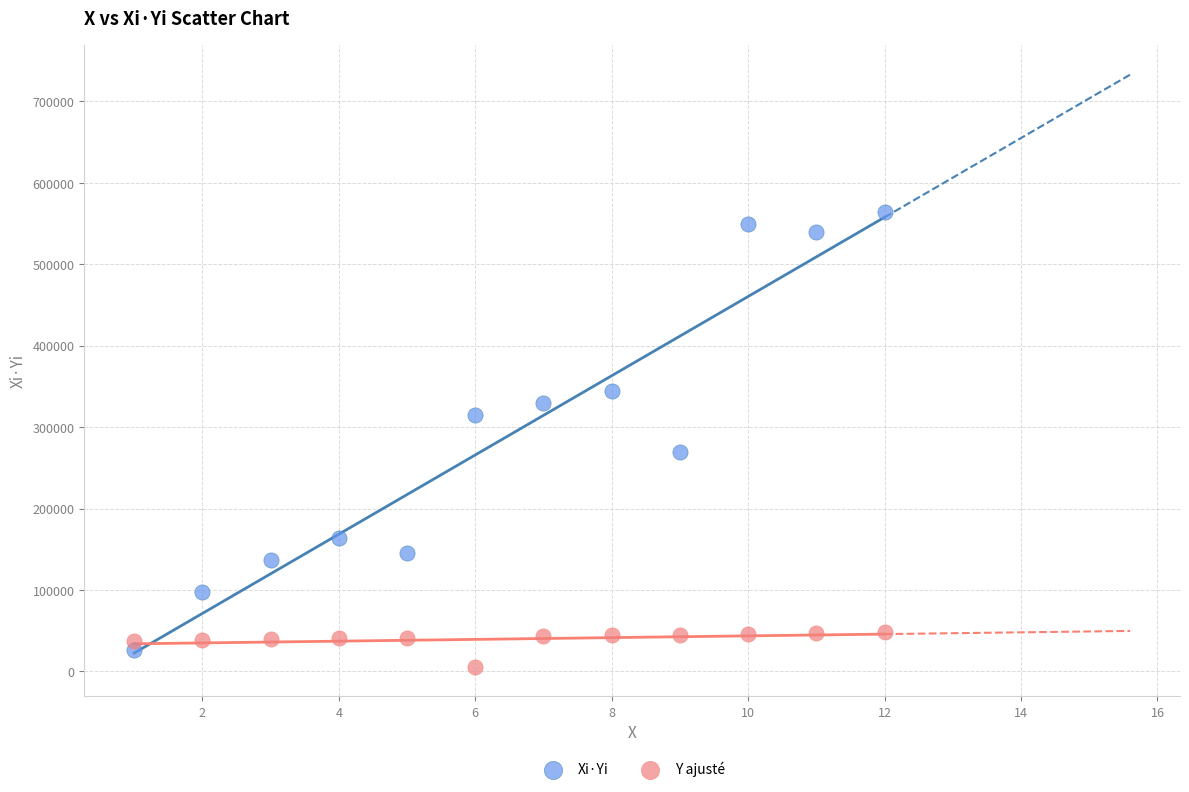

Which series has the largest Y range (max minus min)?

Xi·Yi